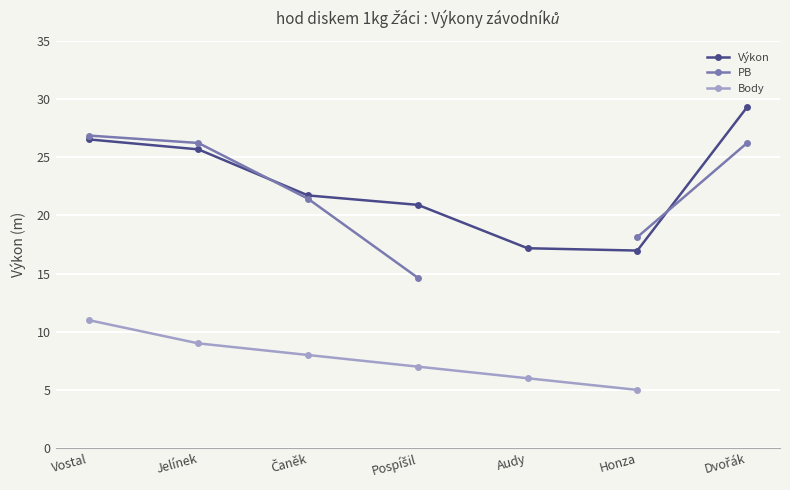

What is the greatest value displayed?

29.3